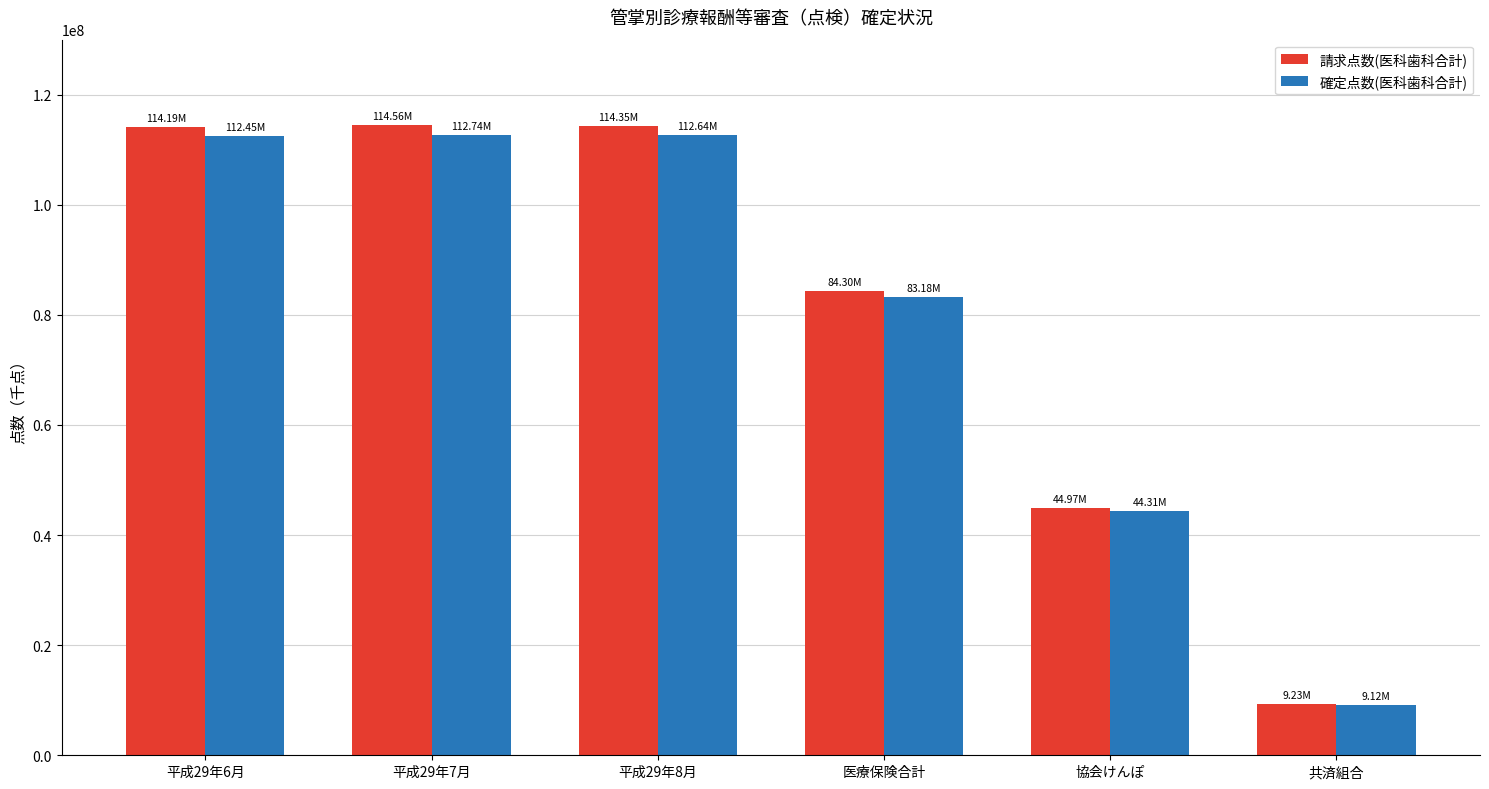

Which series has the largest range (max minus min)?

請求点数(医科歯科合計)